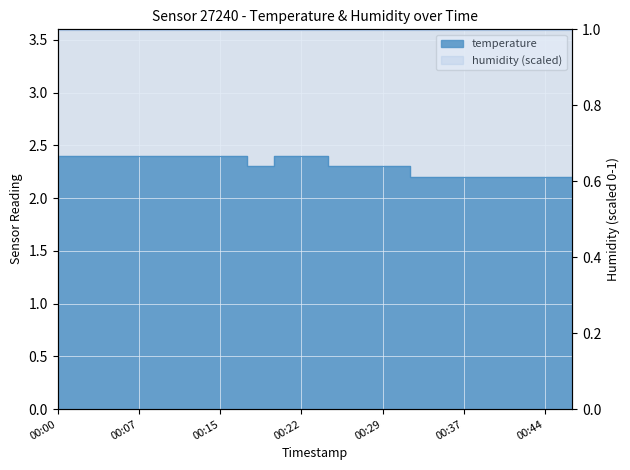

What is the greatest value displayed?

2.4